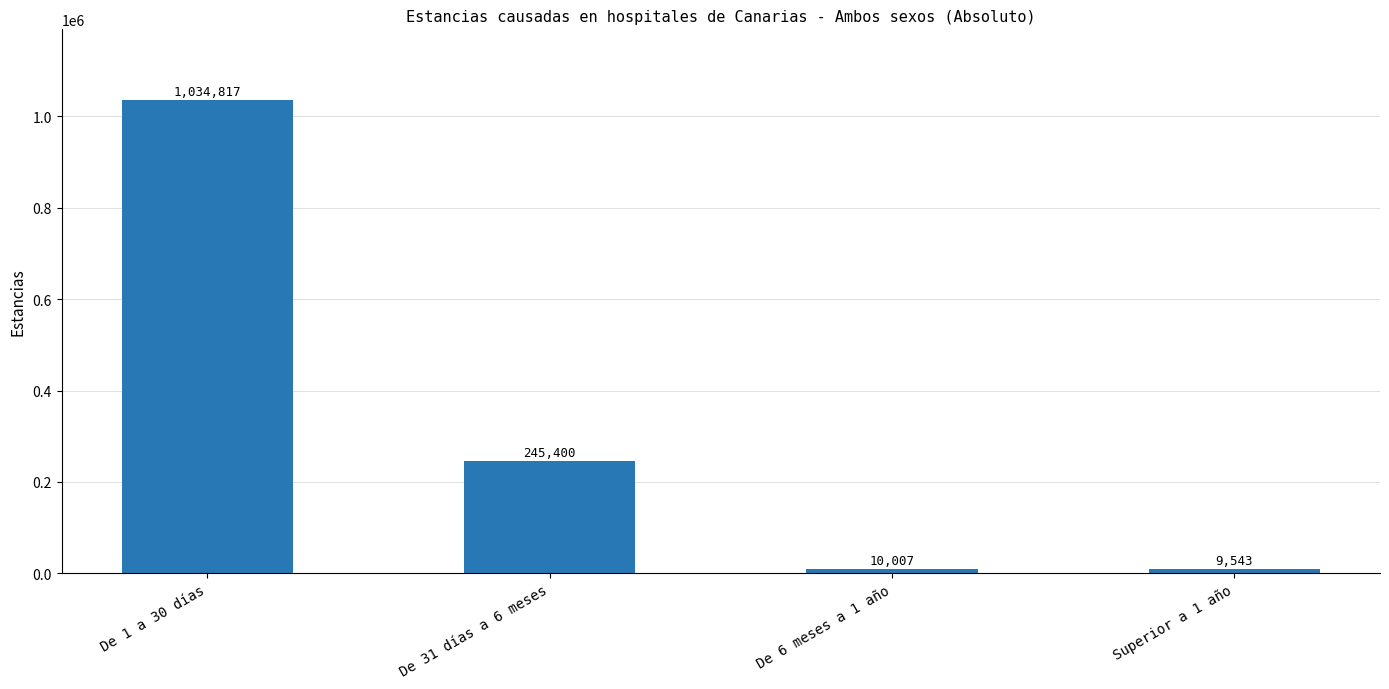

Reading left to right, list all the values displayed in this chart.

1034817	245400	10007	9543